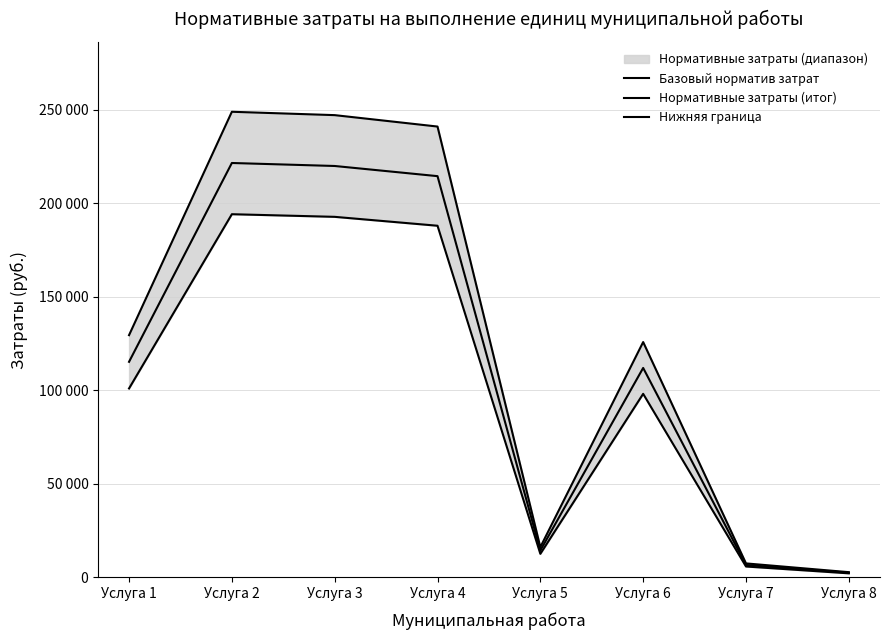

What is the maximum value shown in the chart?

248955.8